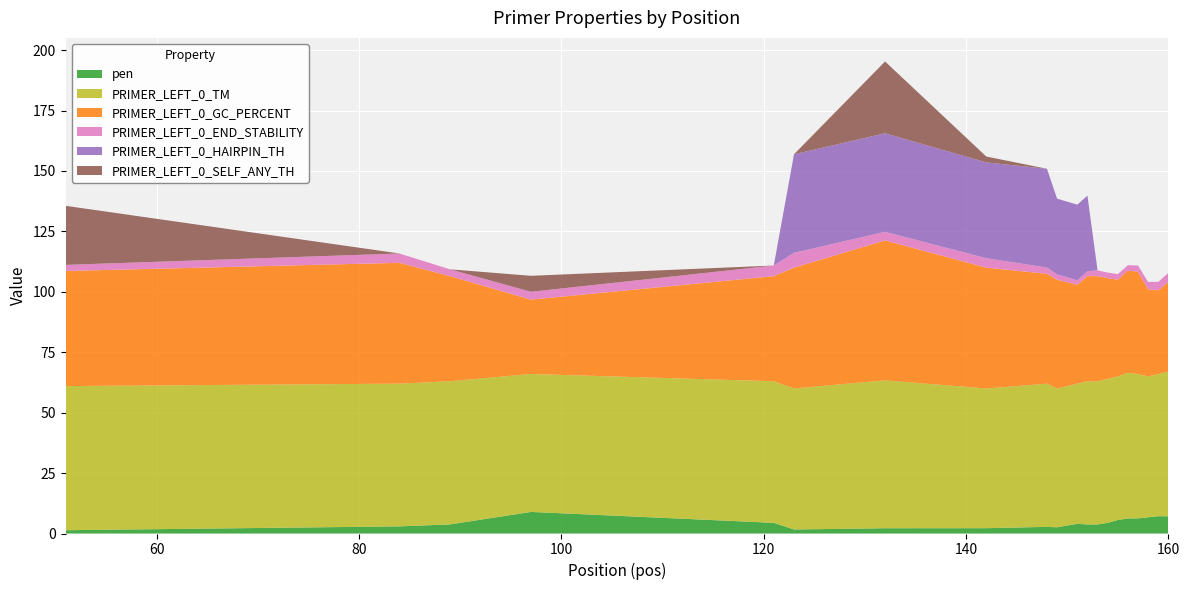

Reading left to right, list all the values displayed in this chart.

pen: 1.4	2.9	3.8	8.9	4.4	1.7	2.2	2.2	2.8	2.6	4.0	3.8	3.8	4.4	5.6	6.2	6.3	6.7	7.2	7.1
PRIMER_LEFT_0_TM: 59.6	59.1	59.2	57.1	58.6	58.3	61.2	57.8	59.2	57.4	58.0	59.2	59.2	59.6	59.4	60.2	59.7	58.3	58.8	59.9
PRIMER_LEFT_0_GC_PERCENT: 47.6	50.0	43.5	30.8	43.5	50.0	57.9	50.0	45.5	45.0	40.9	43.5	43.5	41.7	40.0	42.3	42.3	36.0	34.6	37.0
PRIMER_LEFT_0_END_STABILITY: 2.5	3.9	2.8	3.2	4.4	6.1	3.6	3.9	2.6	2.2	1.9	2.0	2.4	2.3	2.3	2.2	2.6	3.1	3.5	3.8
PRIMER_LEFT_0_HAIRPIN_TH: 0.0	0.0	0.0	0.0	0.0	40.8	40.8	39.6	40.9	31.3	31.3	31.3	0.0	0.0	0.0	0.0	0.0	0.0	0.0	0.0
PRIMER_LEFT_0_SELF_ANY_TH: 24.4	0.0	0.0	6.6	0.0	0.0	29.7	2.4	0.0	0.0	0.0	0.0	0.0	0.0	0.0	0.0	0.0	0.0	0.0	0.0